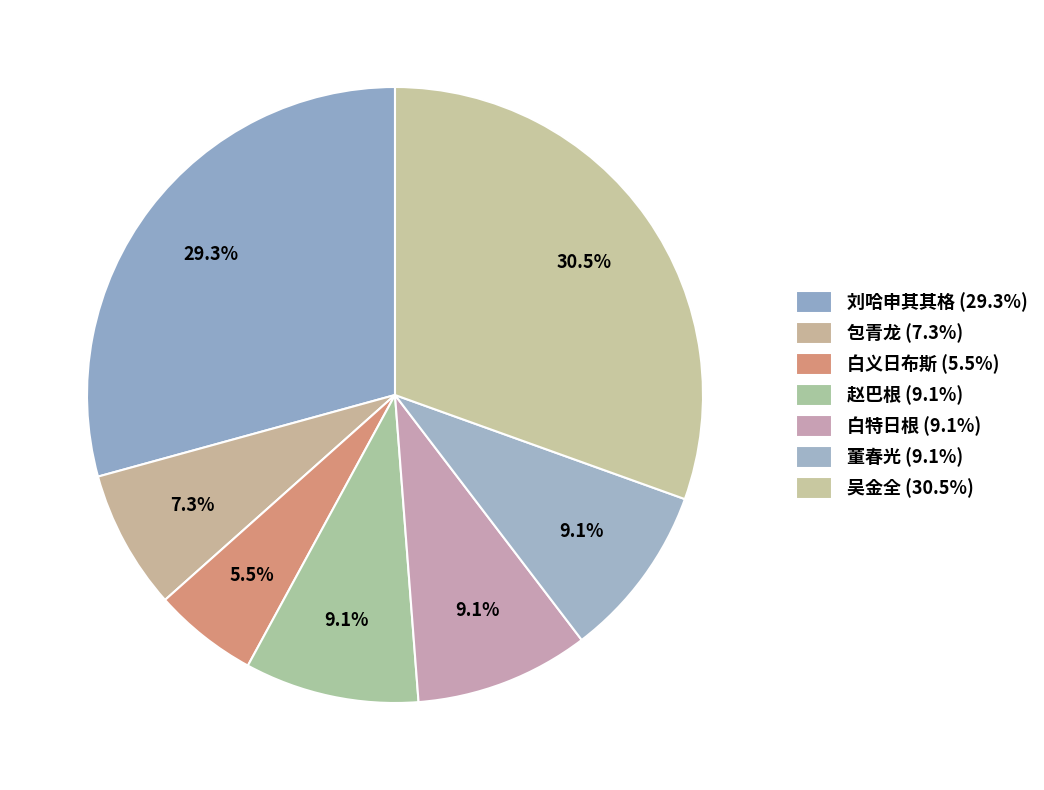

Approximately how many times larger is the value at 赵巴根 compared to 白义日布斯?

1.7